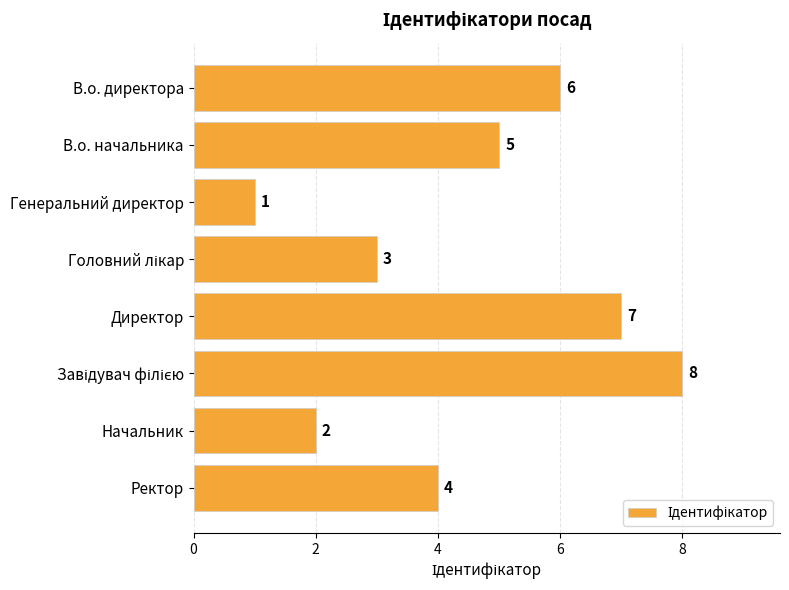

At which label is the value closest to 4?

Ректор